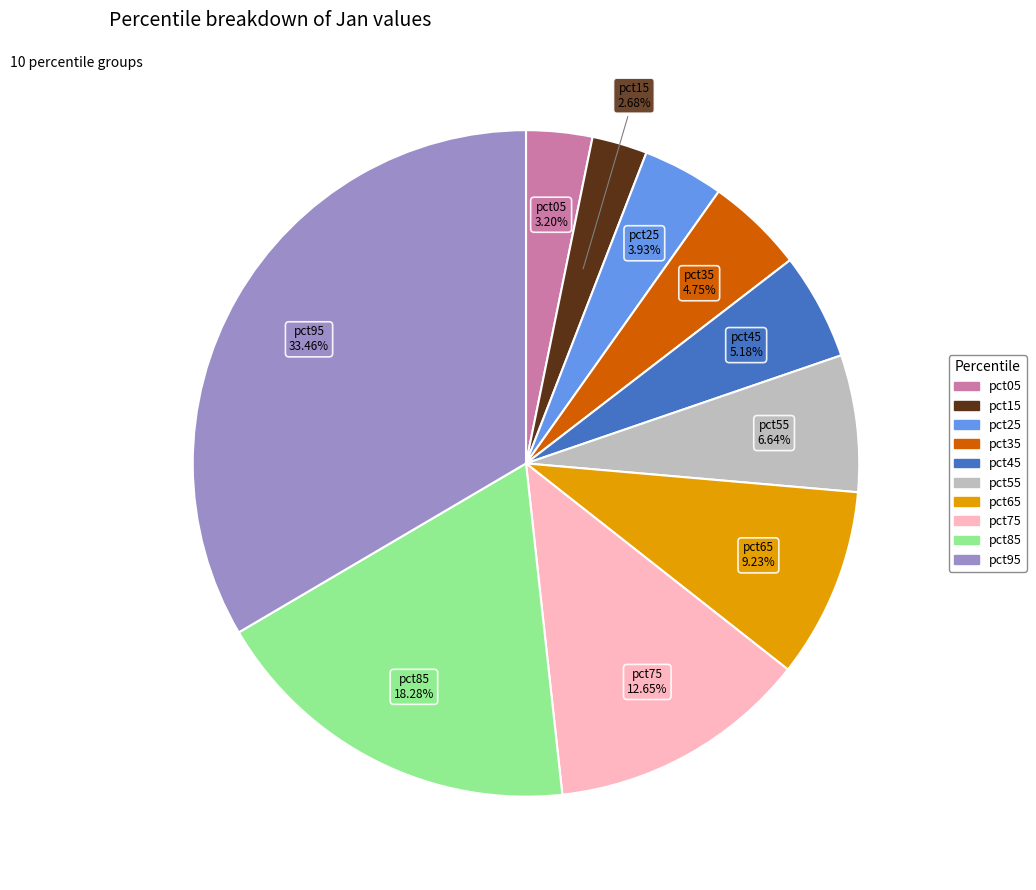

How many slices are in this pie chart?

10